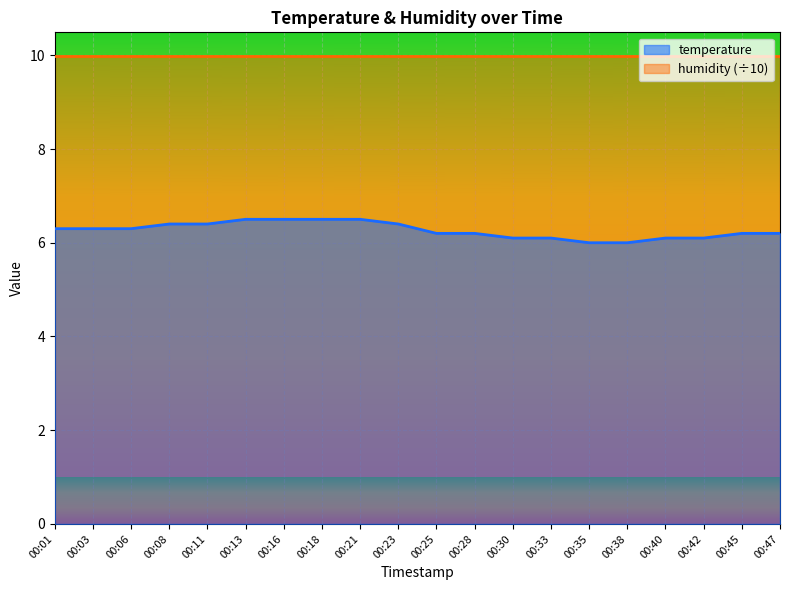

Reading left to right, extract all data points from this chart.

6.3	6.3	6.3	6.4	6.4	6.5	6.5	6.5	6.5	6.4	6.2	6.2	6.1	6.1	6.0	6.0	6.1	6.1	6.2	6.2